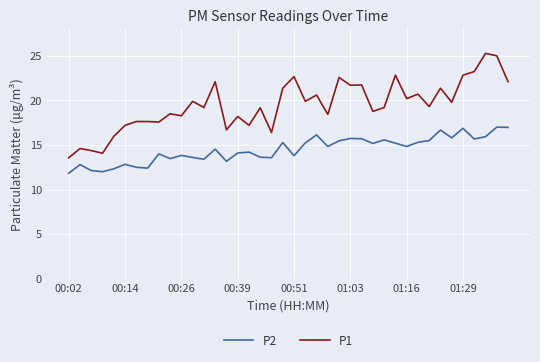

True or false: P2 and P1 intersect in this chart.

False